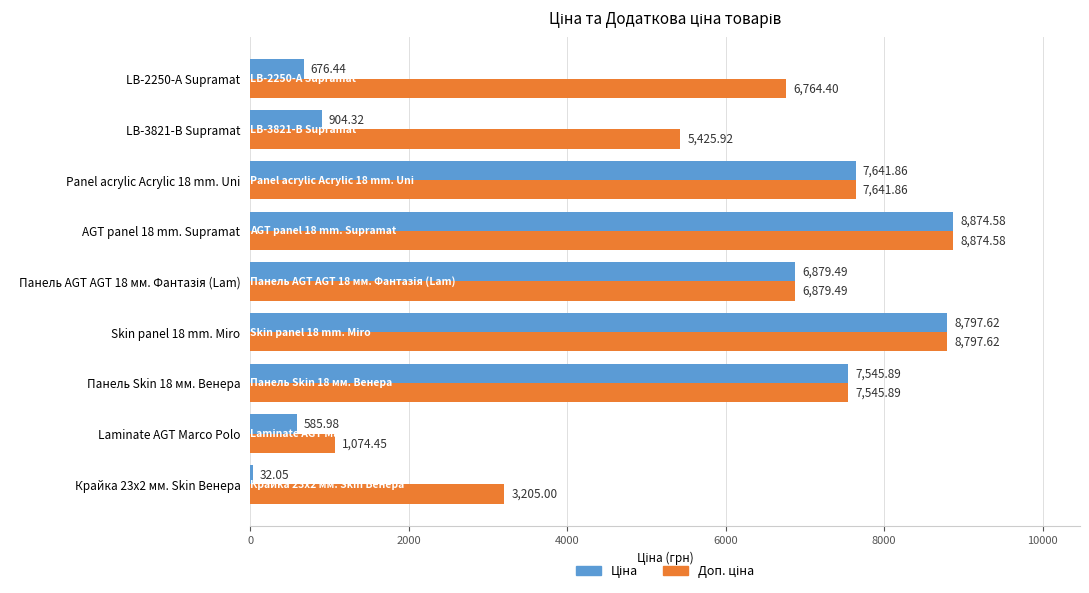

What is the spread (max minus min) of values at LB-3821-В Supramat?

4521.6